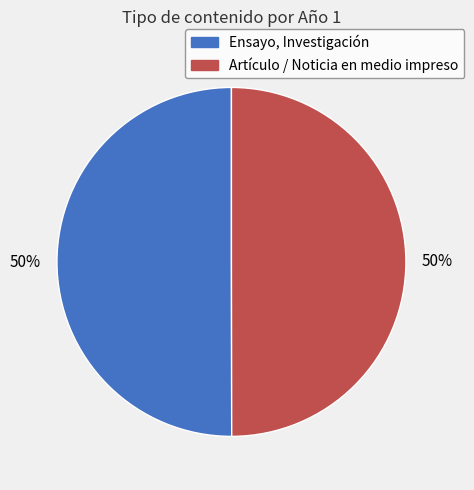

Do Ensayo, Investigación and Artículo / Noticia en medio impreso together represent more than half of the pie?

Yes